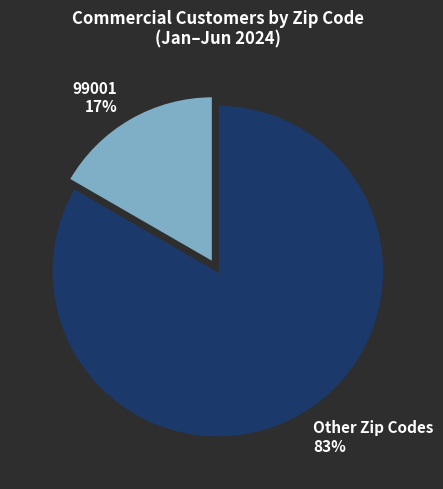

Rank the categories by value from lowest to highest.

99001 17%, Other Zip Codes 83%